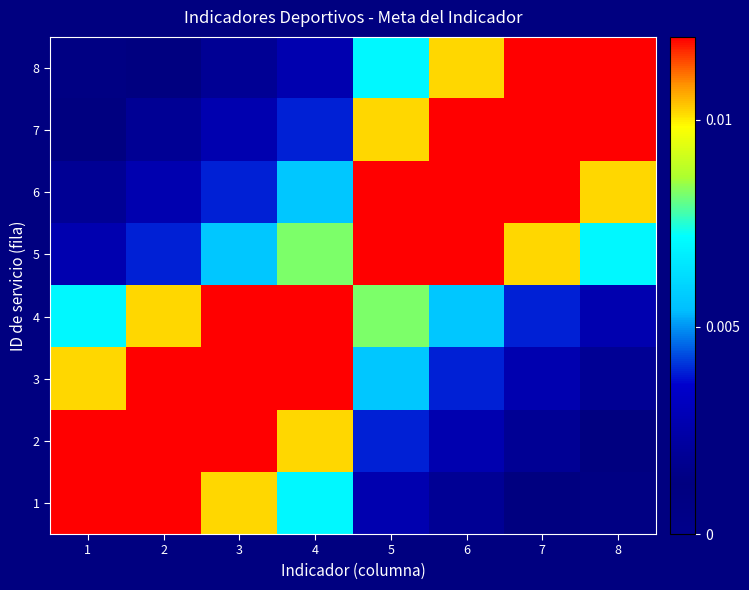

Reading right to left, list all the values displayed in this chart.

1: 8=0.0	7=0.0	6=0.0	5=0.0	4=0.0	3=0.0	2=0.0	1=0.0
2: 8=0.0	7=0.0	6=0.0	5=0.0	4=0.0	3=0.0	2=0.0	1=0.0
3: 8=0.0	7=0.0	6=0.0	5=0.0	4=0.0	3=0.0	2=0.0	1=0.0
4: 8=0.0	7=0.0	6=0.0	5=0.0	4=0.0	3=0.0	2=0.0	1=0.0
5: 8=0.0	7=0.0	6=0.0	5=0.0	4=0.0	3=0.0	2=0.0	1=0.0
6: 8=0.0	7=0.0	6=0.0	5=0.0	4=0.0	3=0.0	2=0.0	1=0.0
7: 8=0.0	7=0.0	6=0.0	5=0.0	4=0.0	3=0.0	2=0.0	1=0.0
8: 8=0.0	7=0.0	6=0.0	5=0.0	4=0.0	3=0.0	2=0.0	1=0.0